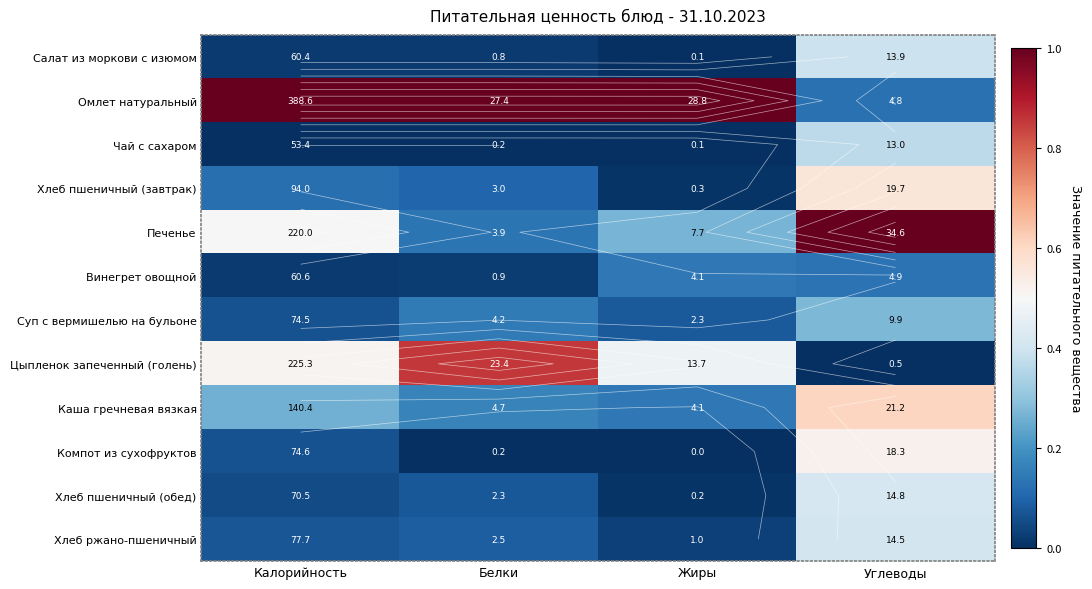

True or false: Каша гречневая вязкая has a value of 0.2 at Белки.

True